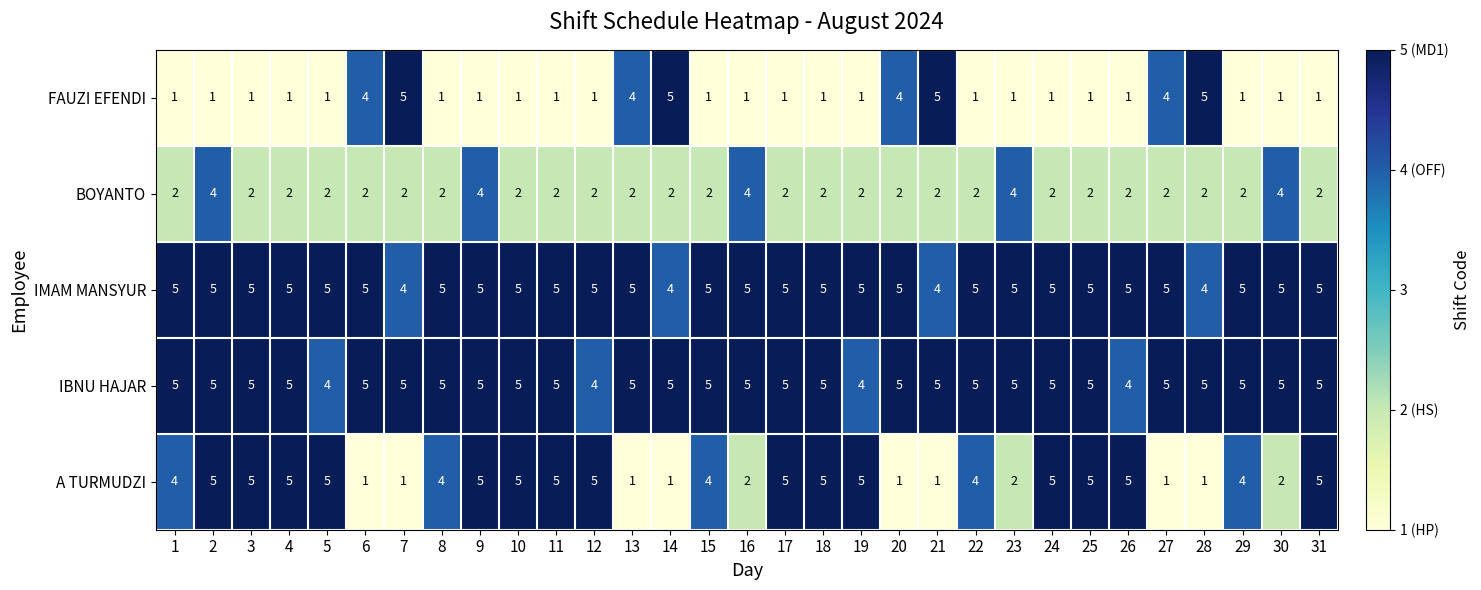

What is the maximum value for IBNU HAJAR?

5